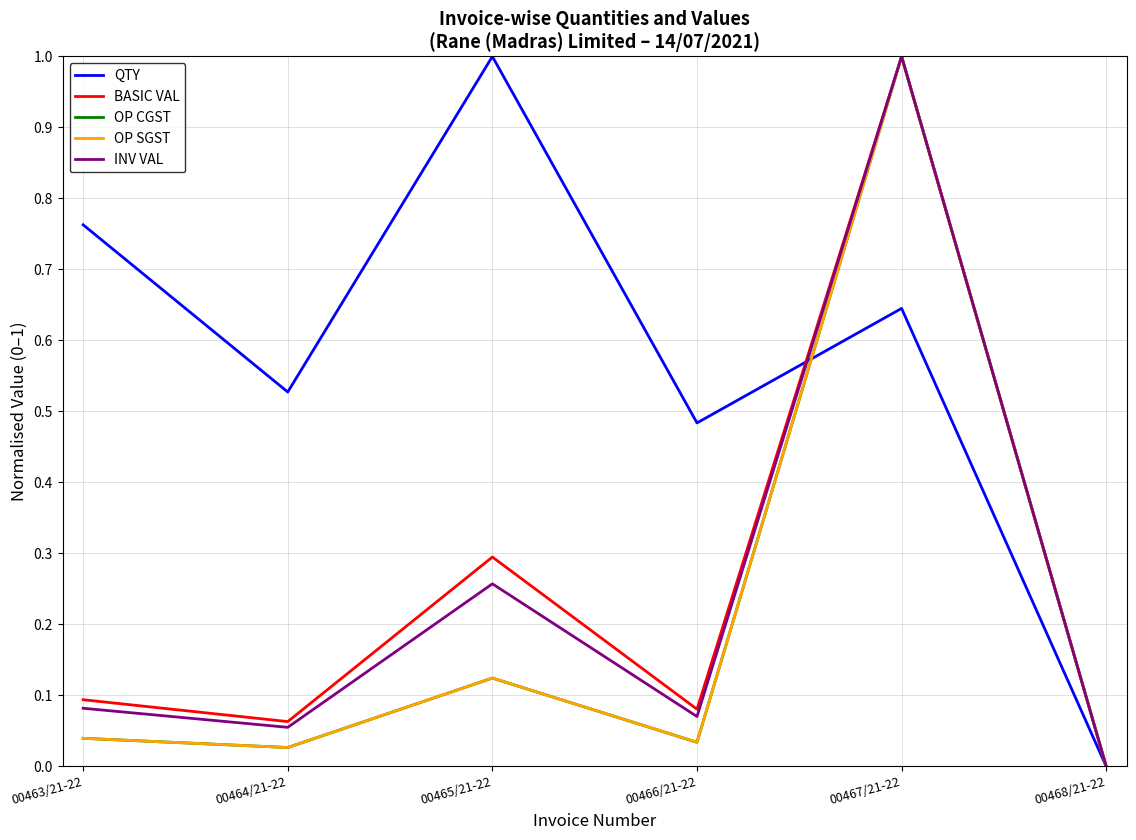

True or false: INV VAL has a value of 0.0 at 00464/21-22.

False